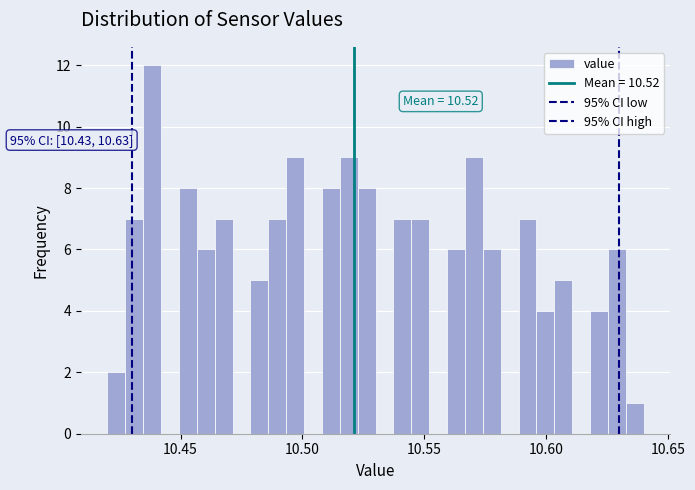

Around what value on the x-axis is the tallest bar? Give the approximate position of its centre, as read against the axis.

10.440